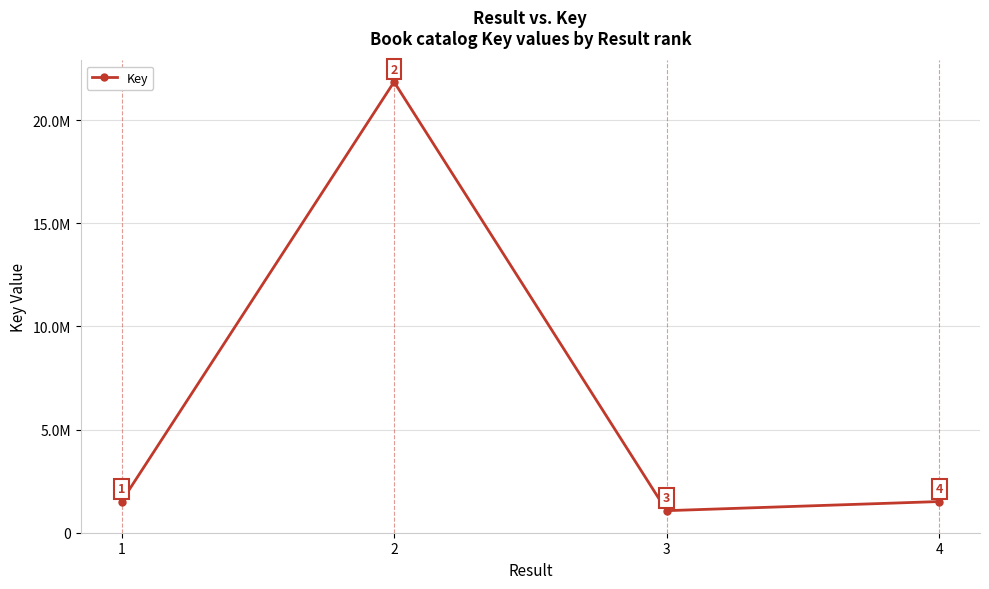

What is the difference between the second highest and minimum values?

441808